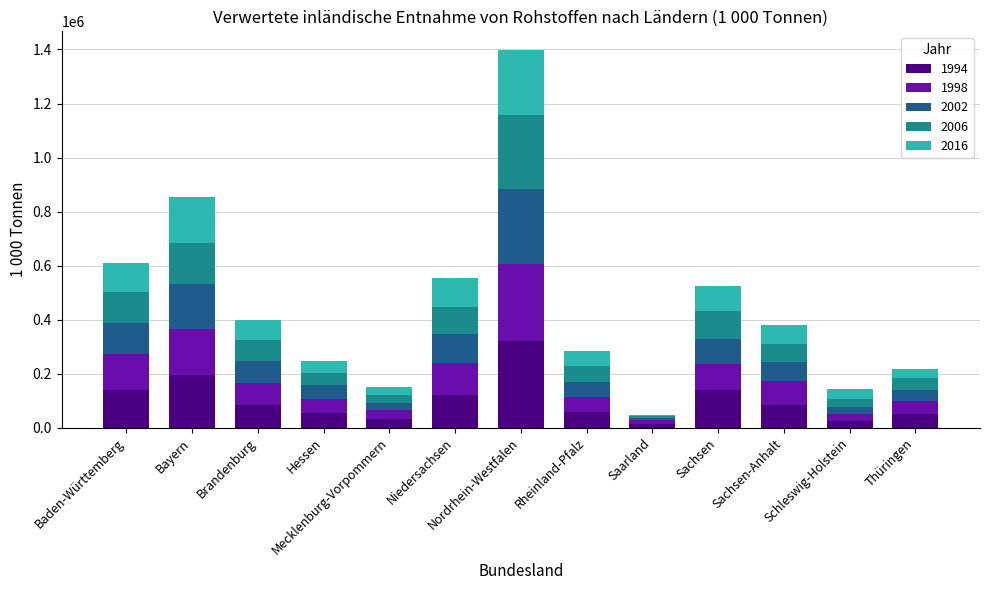

The value of 1994 at Baden-Württemberg is 140829.0. True or false?

True